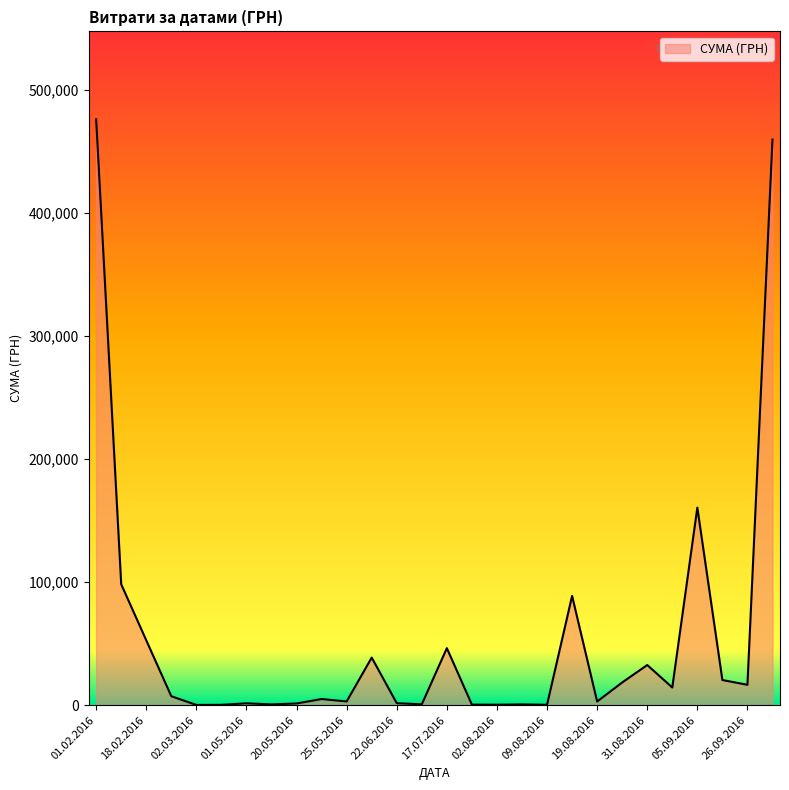

What is the maximum value shown in the chart?

476175.5